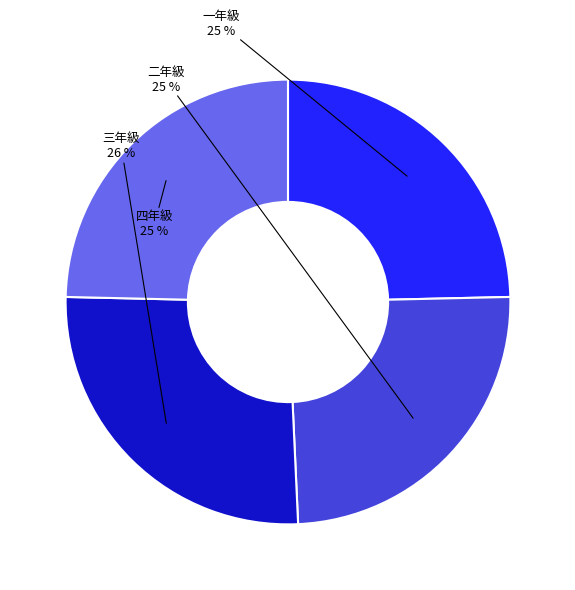

Does any single category account for the majority?

No